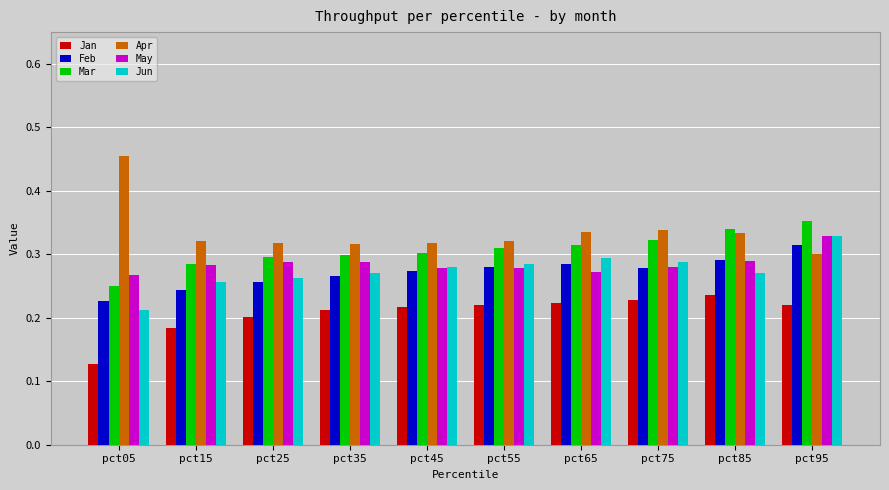

Which series has the largest total across all categories?

Apr